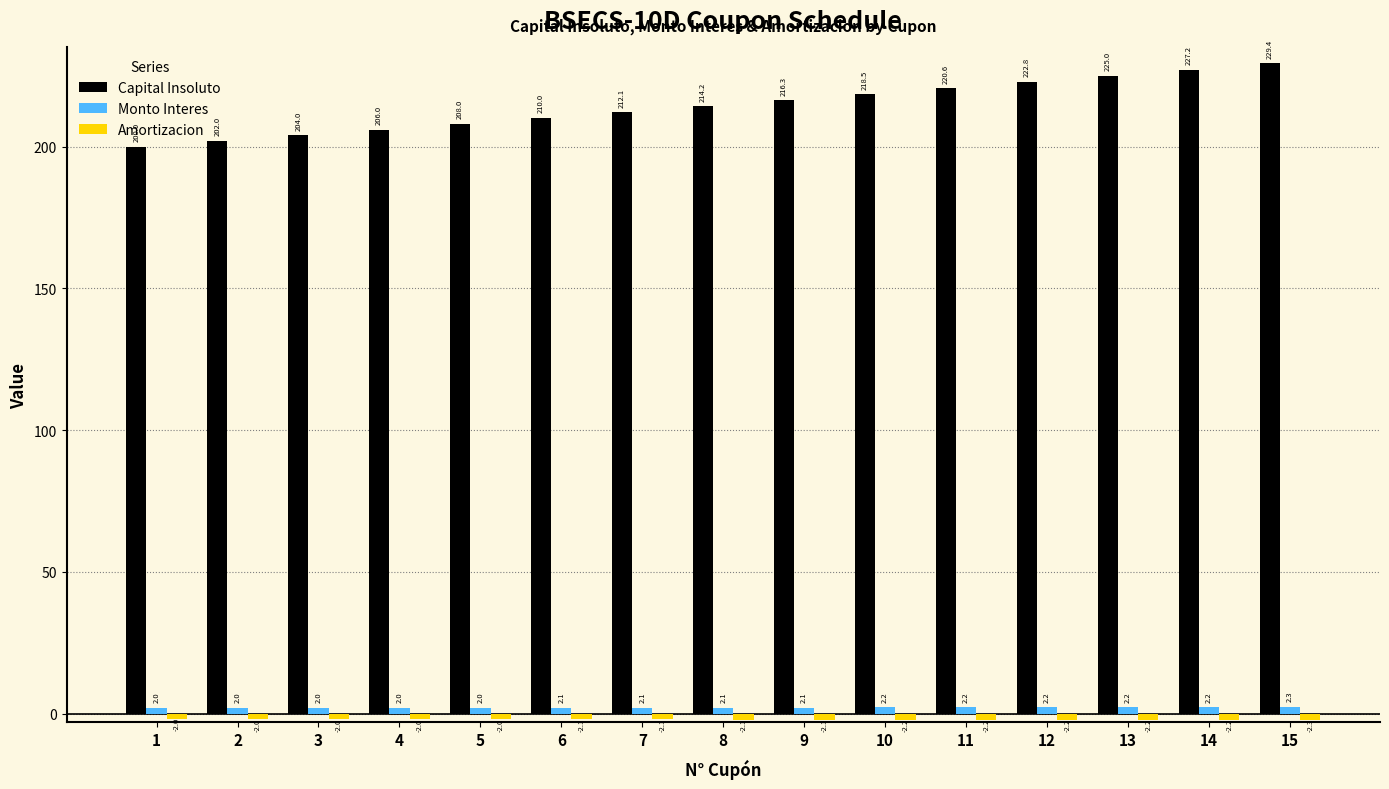

At how many categories does at least one series exceed 22?

15